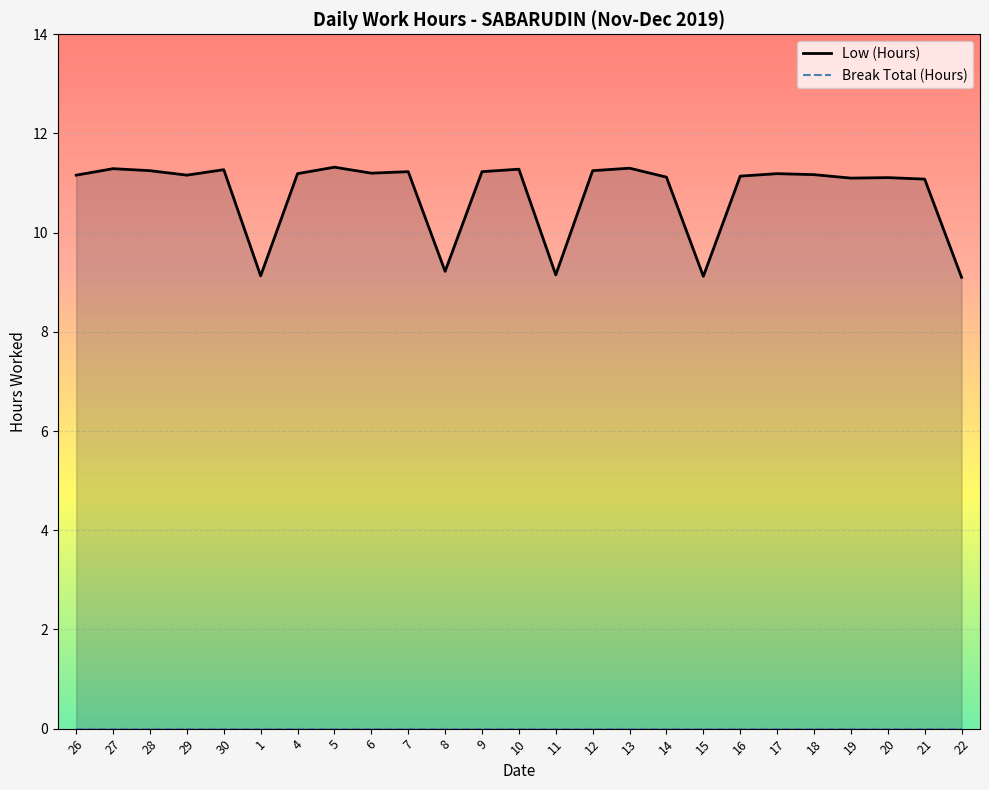

What is the difference between the Low (Hours) values at 20 and 29?

0.1